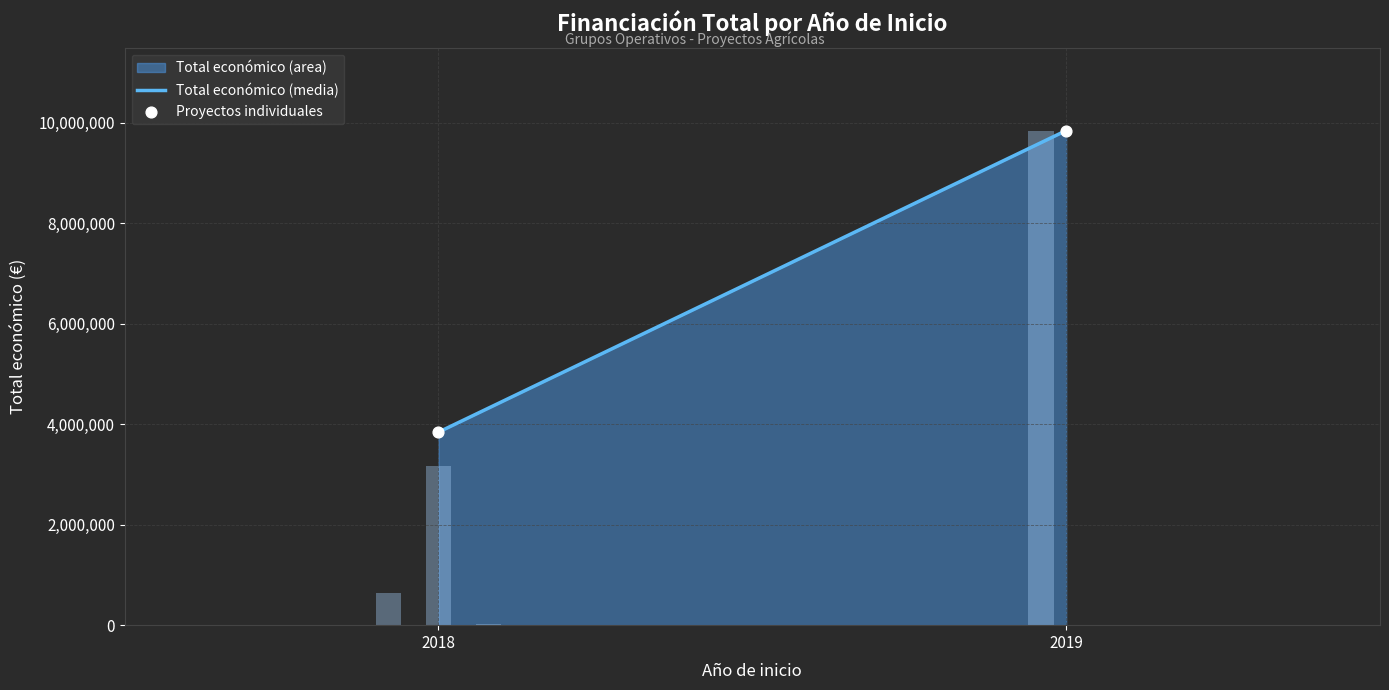

Which has a higher value, 2018 or 2018?

2018